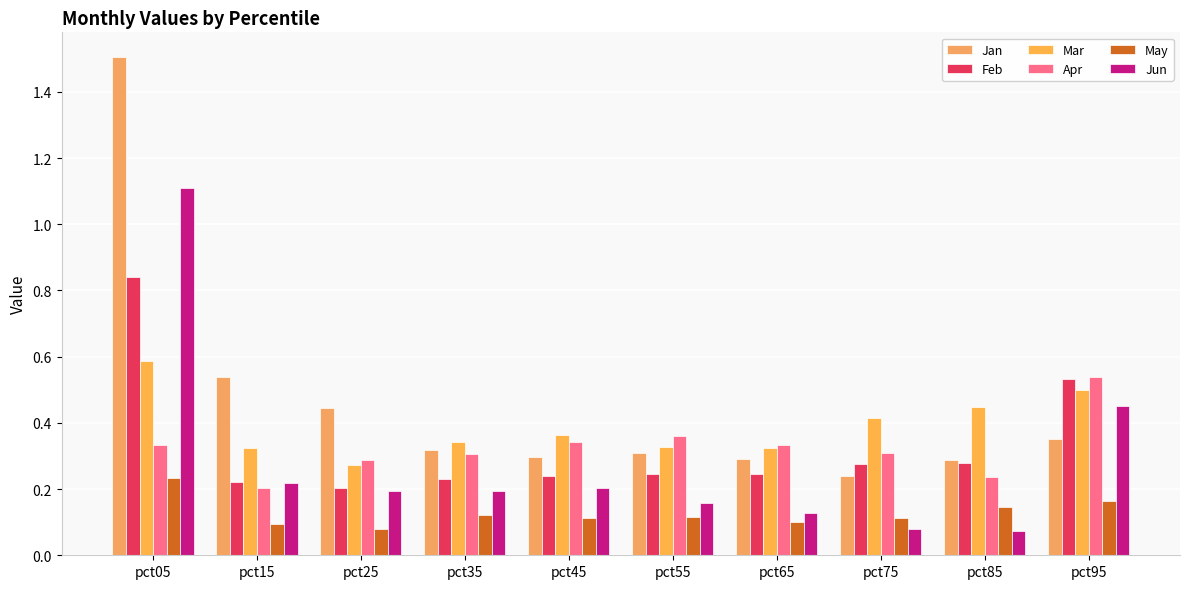

Reading left to right, what are all the values shown in this chart?

Jan: 1.5	0.5	0.4	0.3	0.3	0.3	0.3	0.2	0.3	0.4
Feb: 0.8	0.2	0.2	0.2	0.2	0.2	0.2	0.3	0.3	0.5
Mar: 0.6	0.3	0.3	0.3	0.4	0.3	0.3	0.4	0.4	0.5
Apr: 0.3	0.2	0.3	0.3	0.3	0.4	0.3	0.3	0.2	0.5
May: 0.2	0.1	0.1	0.1	0.1	0.1	0.1	0.1	0.1	0.2
Jun: 1.1	0.2	0.2	0.2	0.2	0.2	0.1	0.1	0.1	0.5